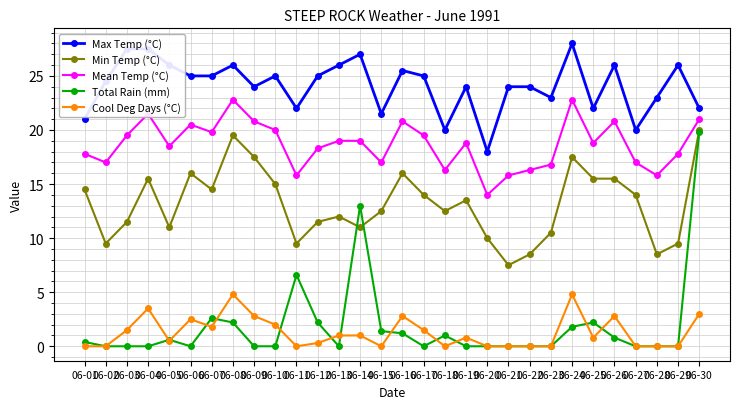

The Cool Deg Days (°C) series shows 0.0 at 06-15. True or false?

True